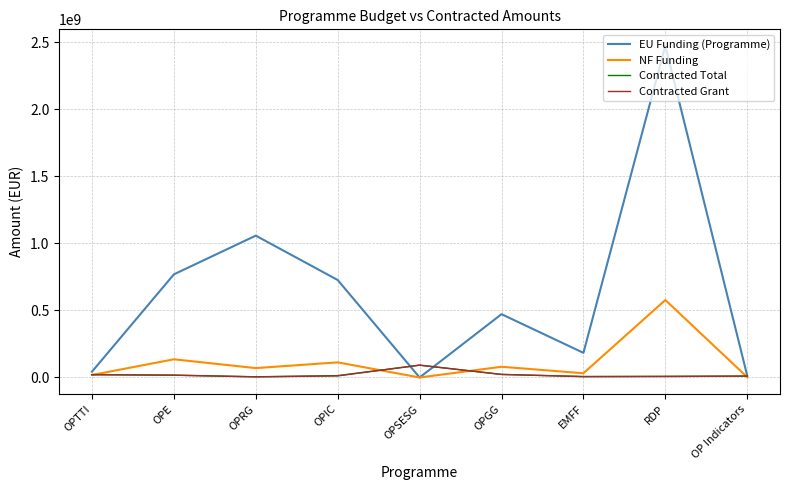

What is the difference between the second highest and minimum values in the Contracted Total series?

17821353.4